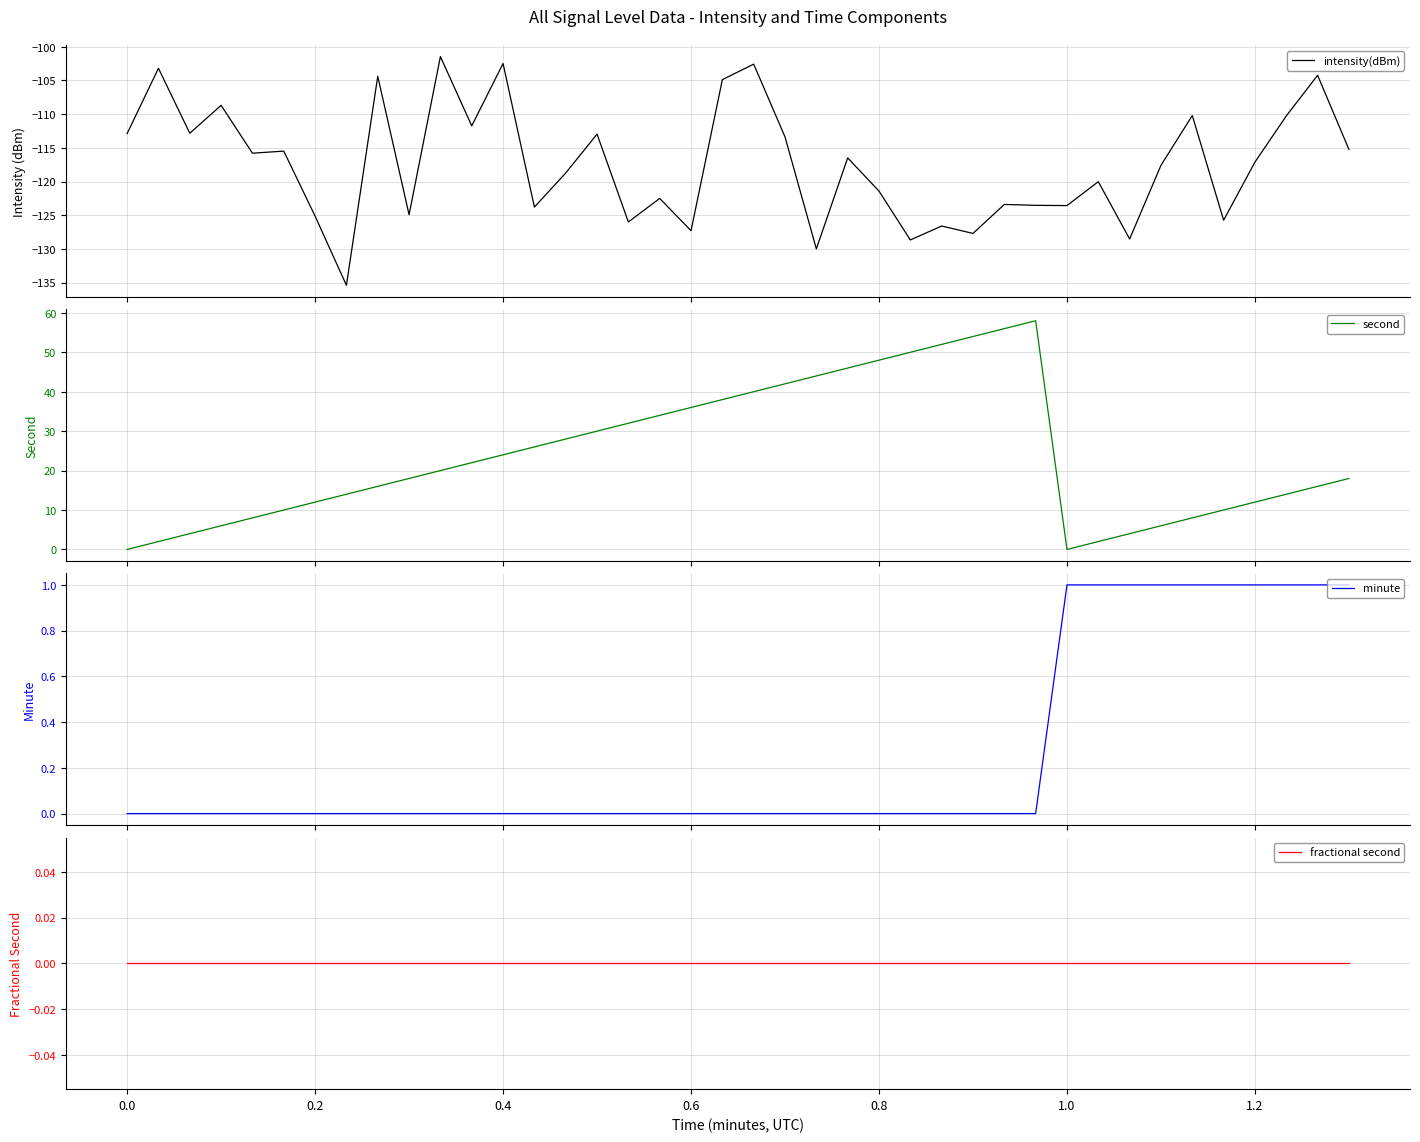

Is the value of intensity(dBm) at 21 greater than the value of minute at 30?

No